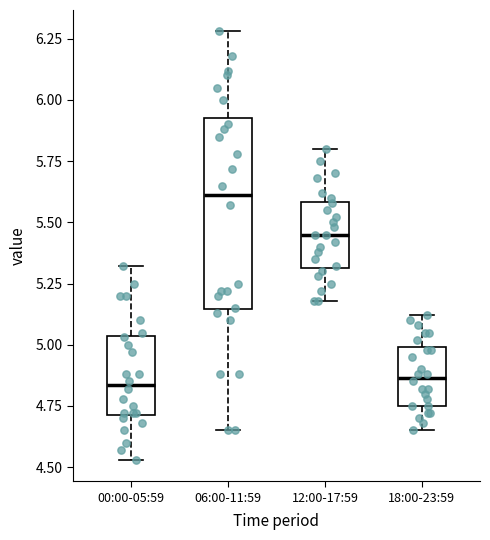

Reading left to right, read every box against the y-axis: the position of its median line, the range the box covers, and the ends of its whiskers. The values are not printed on the chart, so give them approximately, as read against the axis.

00:00-05:59: median 4.85, box 4.70 to 5.05, whiskers 4.55 to 5.30
06:00-11:59: median 5.60, box 5.15 to 5.95, whiskers 4.65 to 6.30
12:00-17:59: median 5.45, box 5.30 to 5.60, whiskers 5.20 to 5.80
18:00-23:59: median 4.85, box 4.75 to 5.00, whiskers 4.65 to 5.10